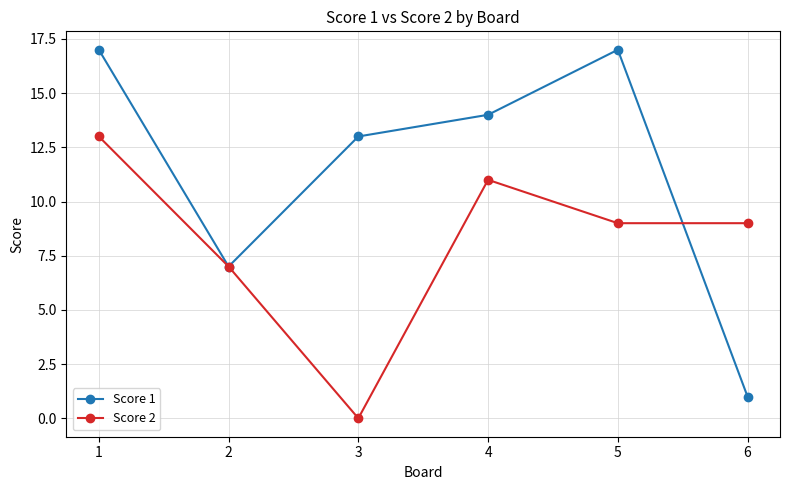

Which category has the lowest value across all series?

3